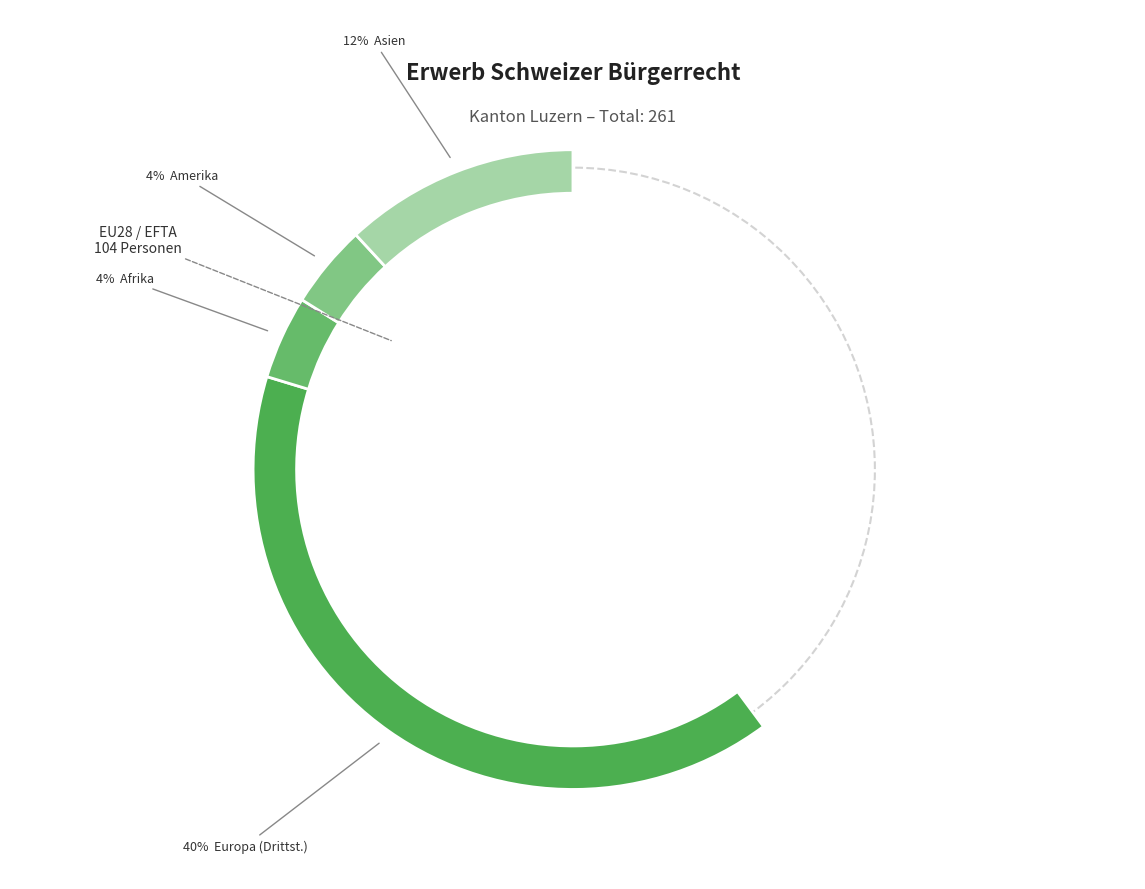

To the nearest percent, what portion does Afrika represent?

4%